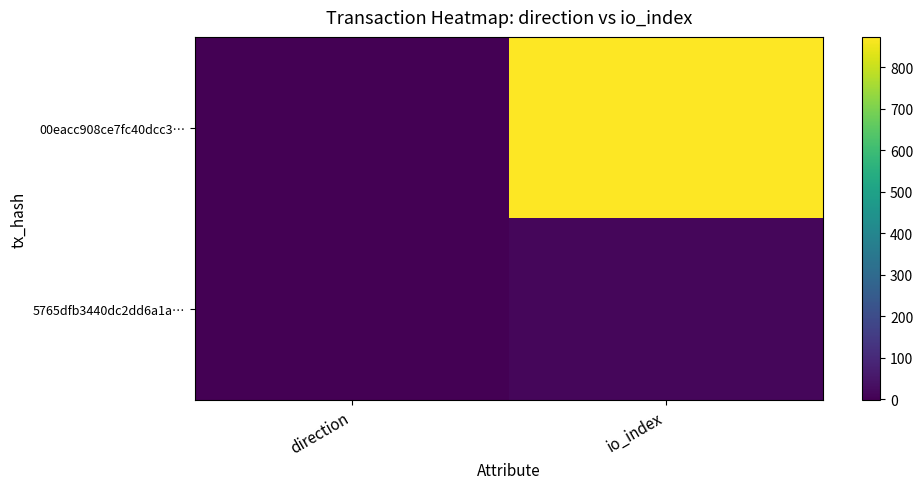

What is the total value across all series at io_index?

886